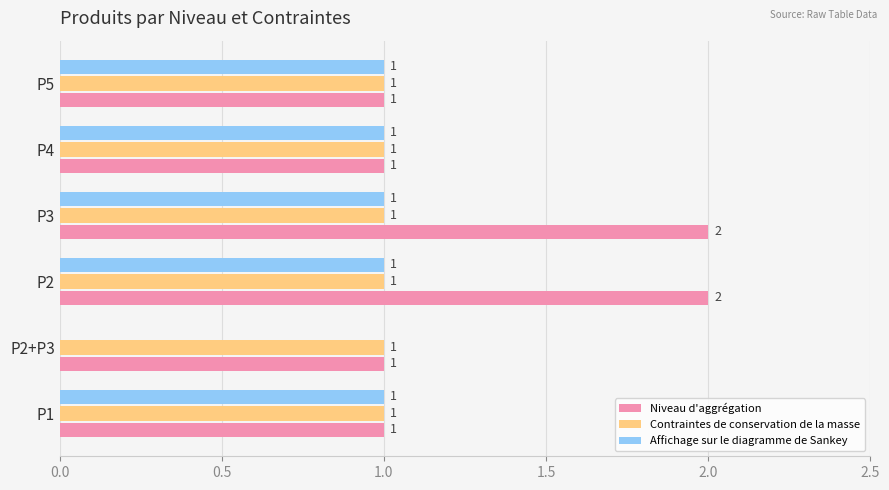

Which series has the largest total across all categories?

Niveau d'aggrégation